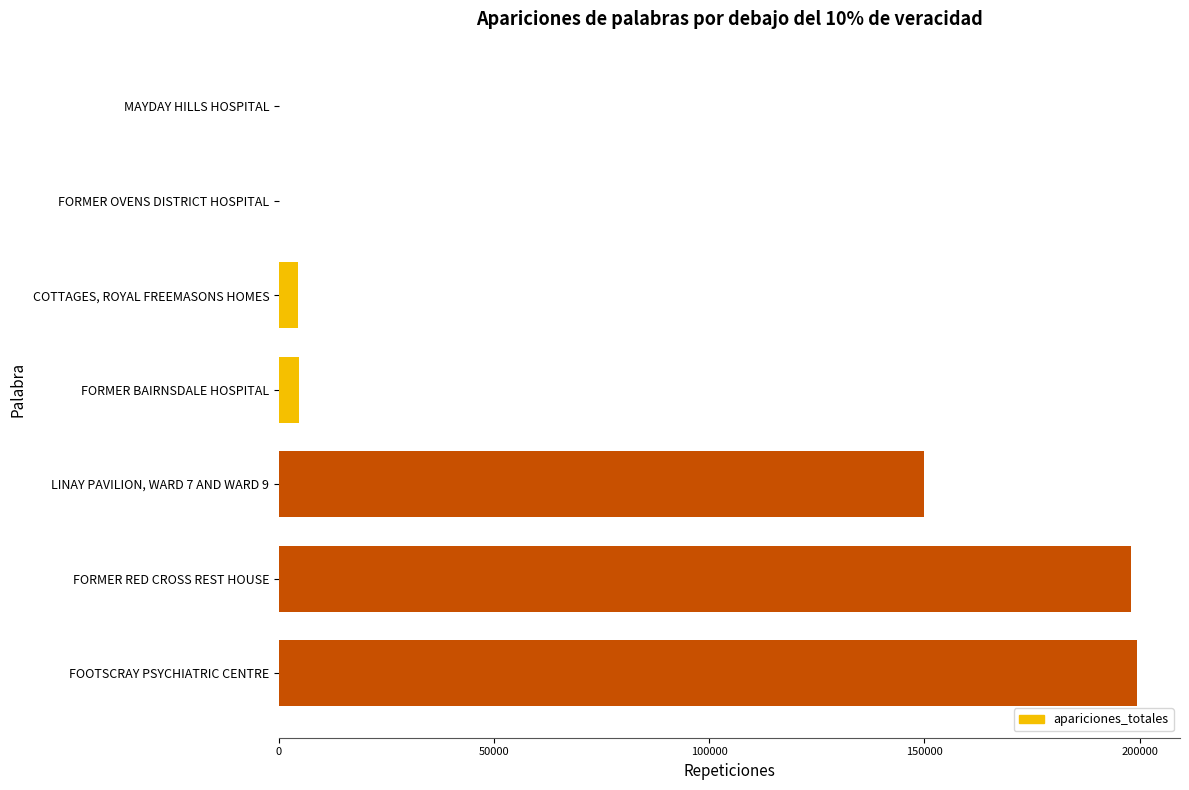

Is it true that the value at COTTAGES, ROYAL FREEMASONS HOMES is 4435?

True